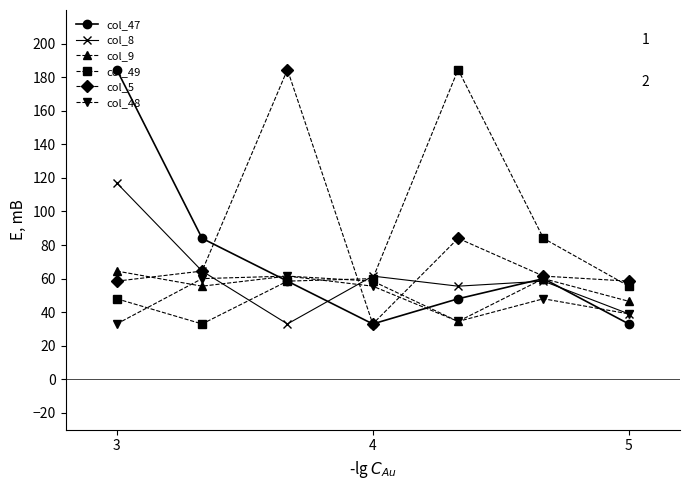

What is the highest value of the col_9 series?

64.5